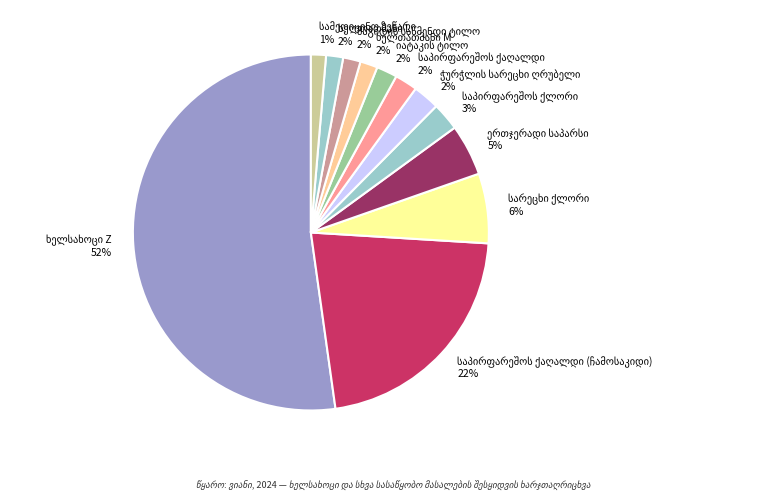

To the nearest percent, what is the average slice percentage?

8%